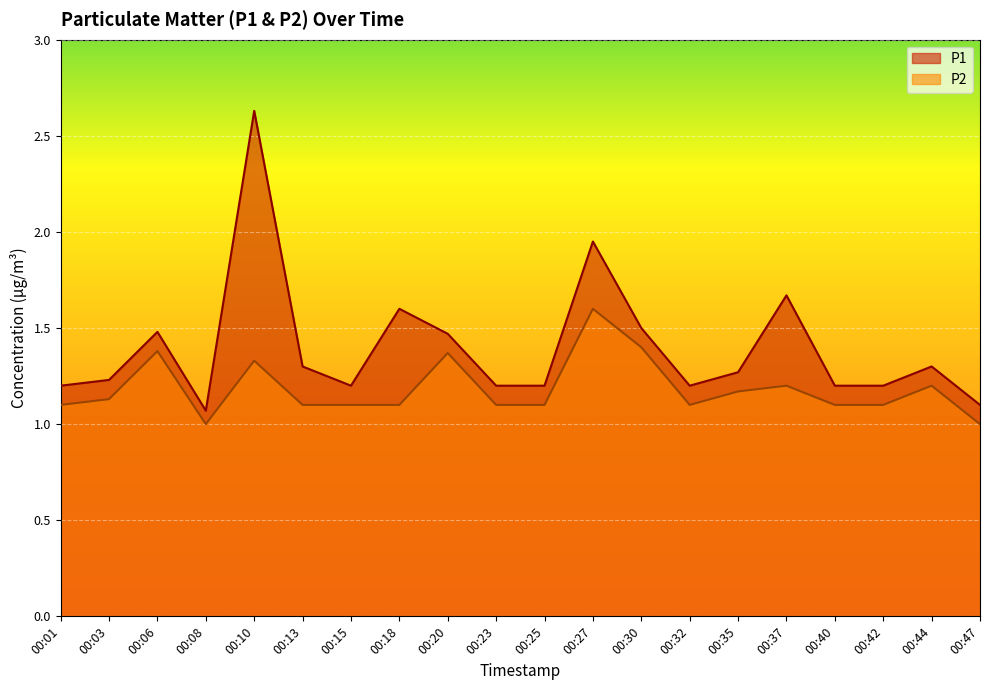

True or false: P1 and P2 cross at least once.

False